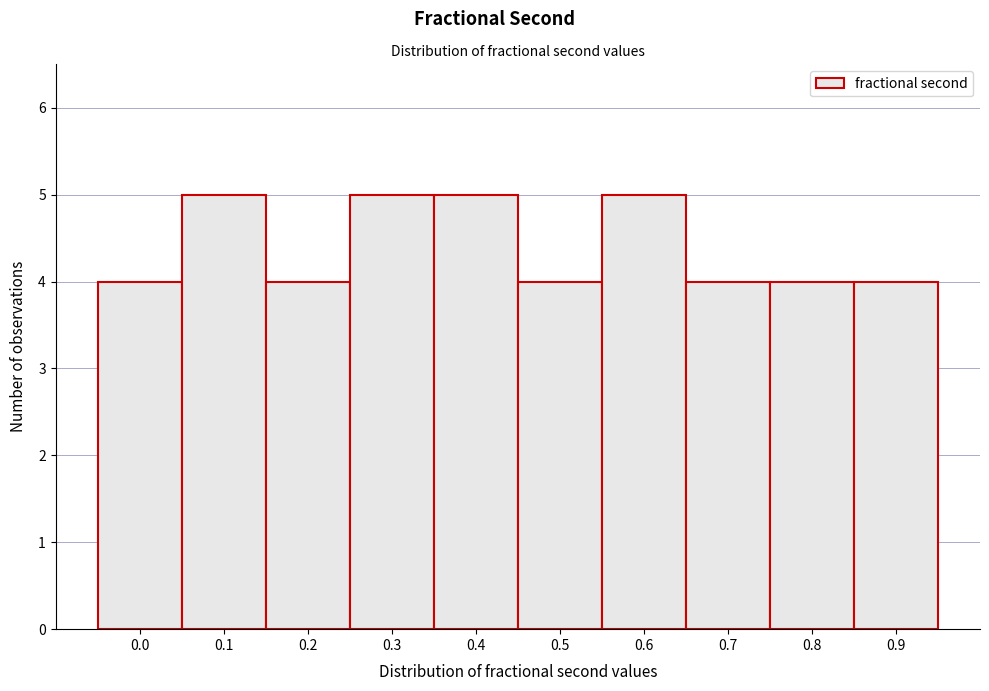

Reading left to right, list all the values displayed in this chart.

0.0=4	0.1=5	0.2=4	0.3=5	0.4=5	0.5=4	0.6=5	0.7=4	0.8=4	0.9=4